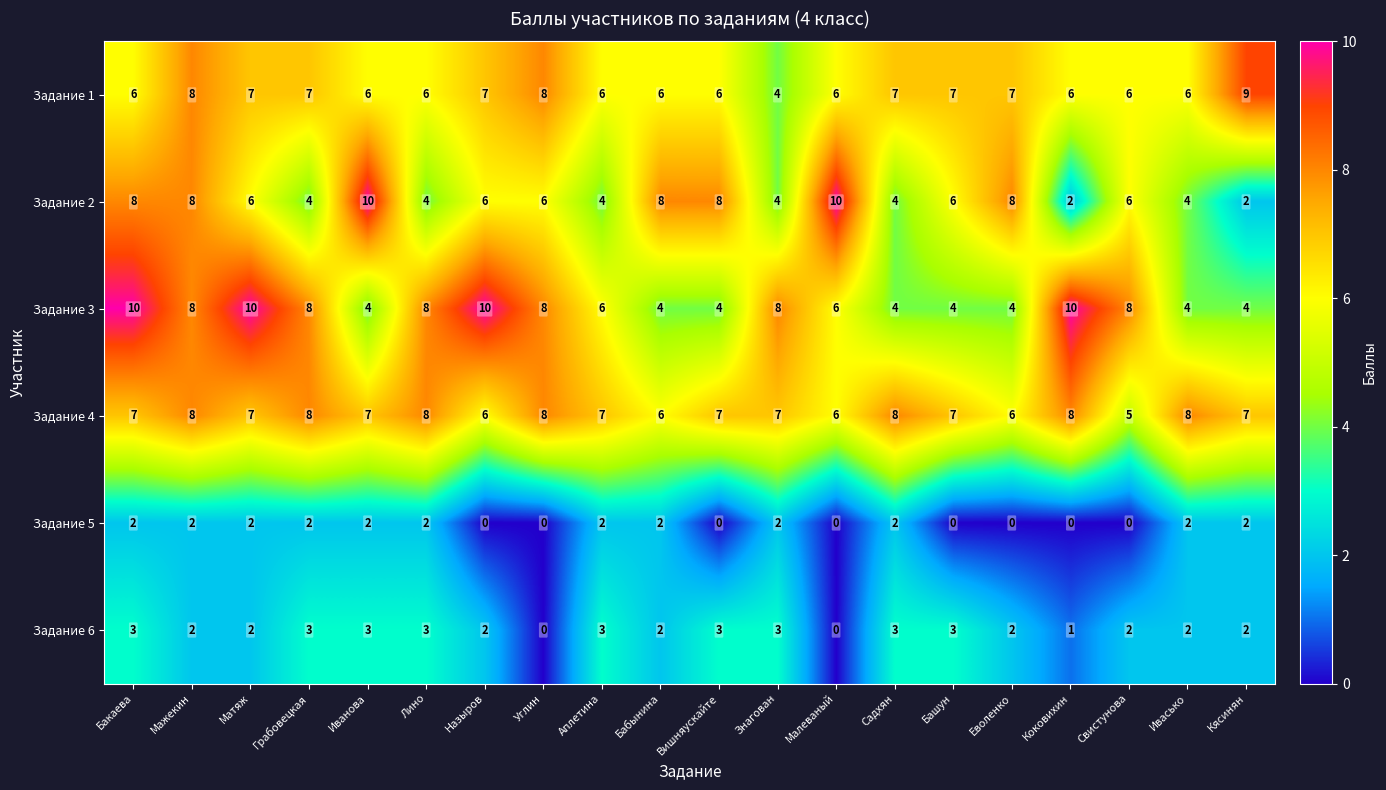

Which series has the largest range (max minus min)?

Задание 2